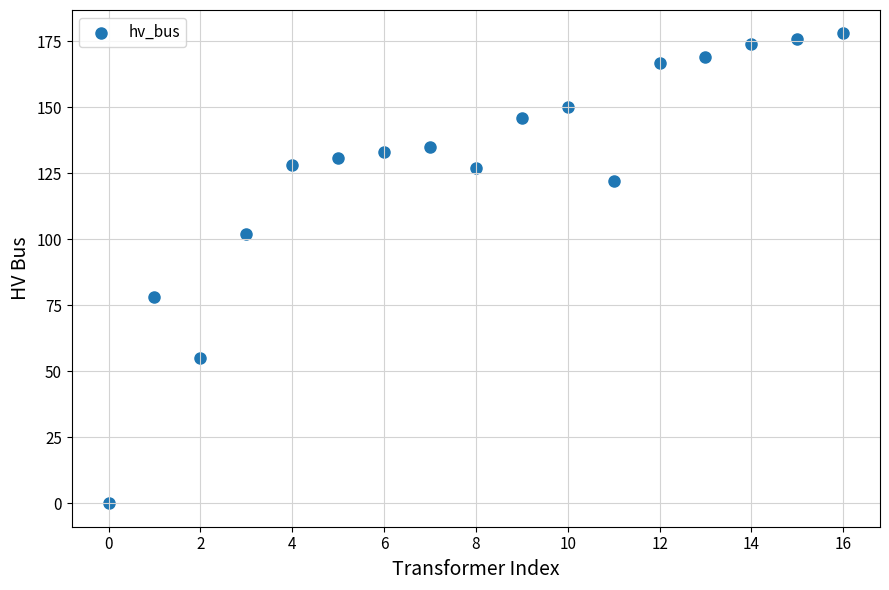

What is the range of Y values (max minus min)?

178